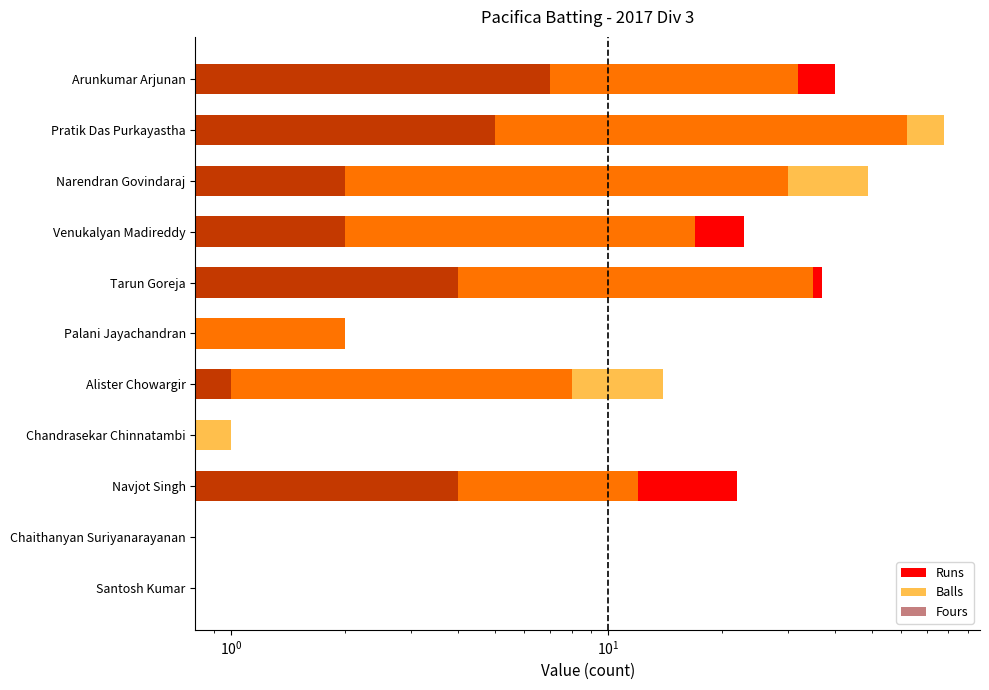

Which series has the largest range (max minus min)?

Balls